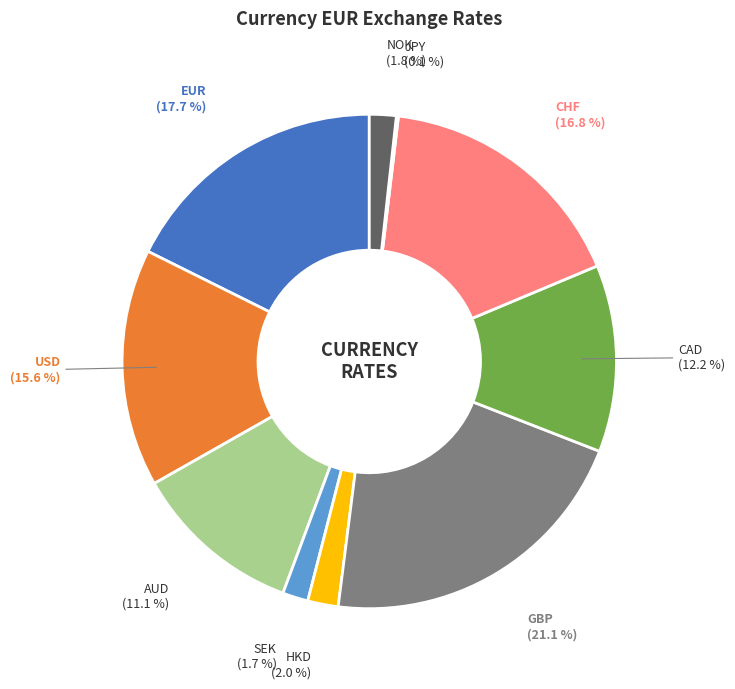

Which has a higher value, GBP or SEK?

GBP